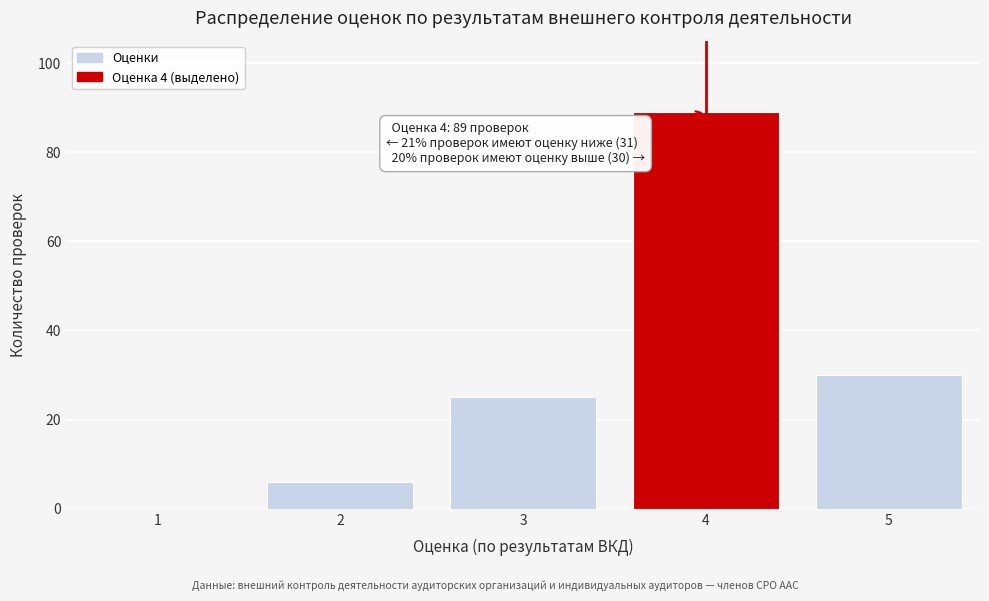

Reading left to right, transcribe all the data shown in this chart.

1=0	2=6	3=25	4=89	5=30